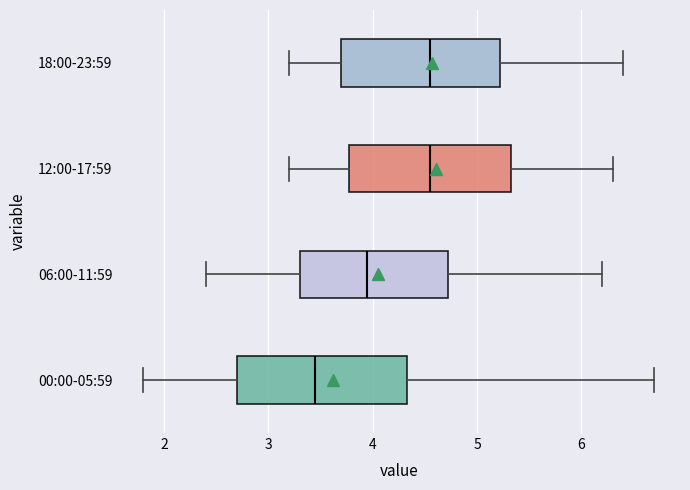

Reading bottom to top, read every box against the x-axis: the position of its median line, the range the box covers, and the ends of its whiskers. The values are not printed on the chart, so give them approximately, as read against the axis.

00:00-05:59: median 3.5, box 2.7 to 4.3, whiskers 1.8 to 6.7
06:00-11:59: median 4.0, box 3.3 to 4.7, whiskers 2.4 to 6.2
12:00-17:59: median 4.6, box 3.8 to 5.3, whiskers 3.2 to 6.3
18:00-23:59: median 4.6, box 3.7 to 5.2, whiskers 3.2 to 6.4